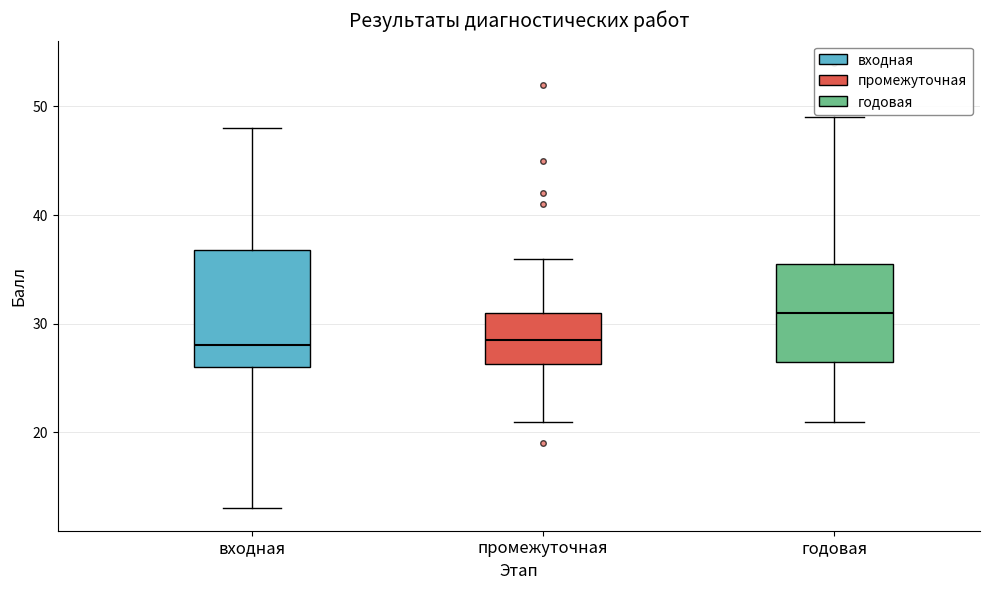

Where is the upper edge of the box for промежуточная on the y-axis? The values are not printed on the chart, so give them approximately, as read against the axis.

31